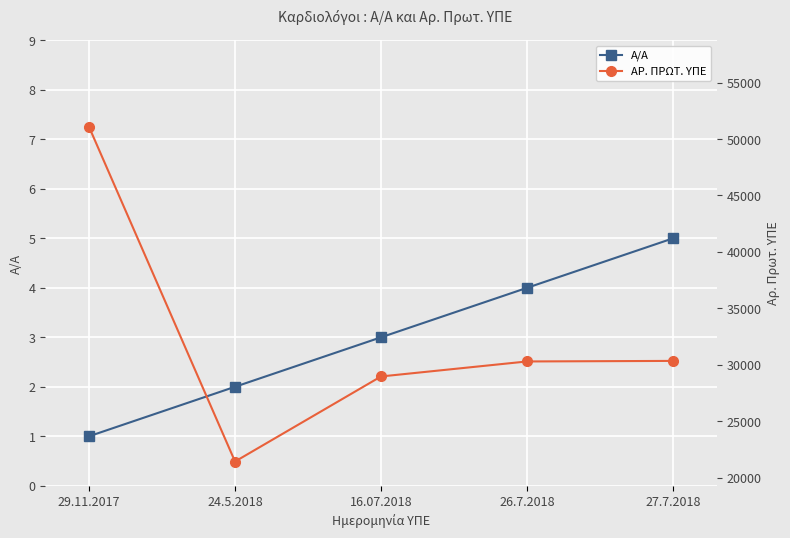

How many values in the ΑΡ. ΠΡΩΤ. ΥΠΕ series exceed 30298?

2